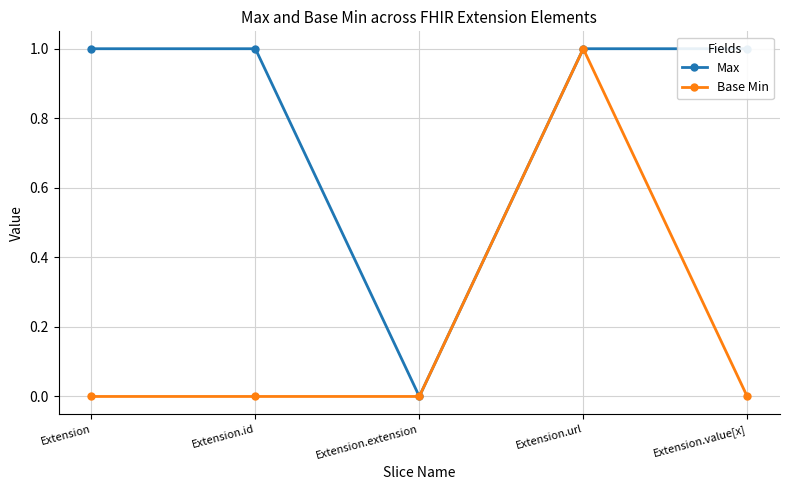

Count the number of data series in this chart.

2